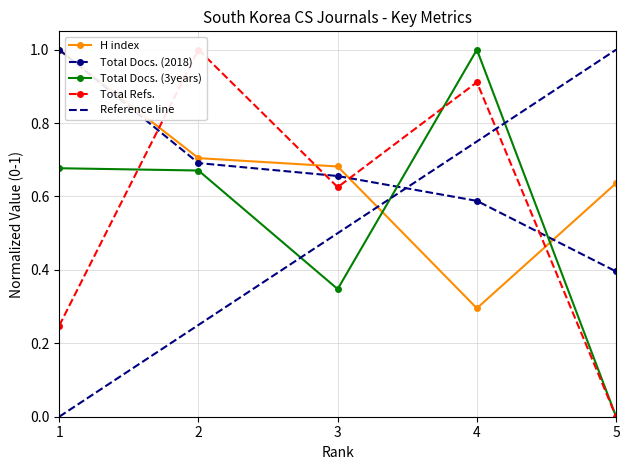

Count the Total Docs. (2018) values in the range 0 to 1.

5